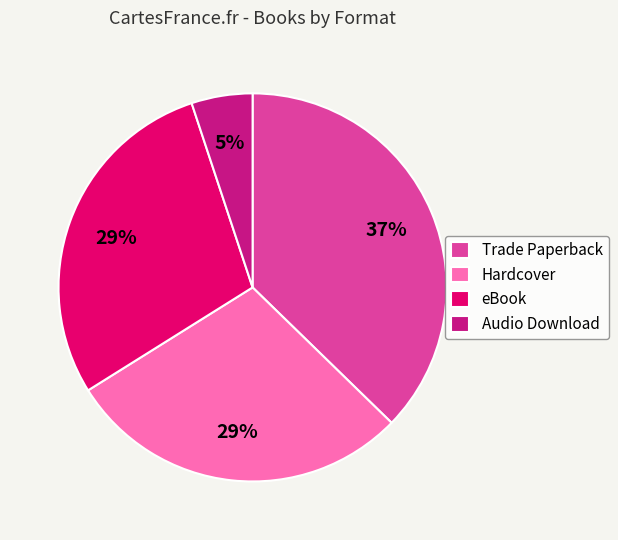

Count the number of slices in the pie.

4